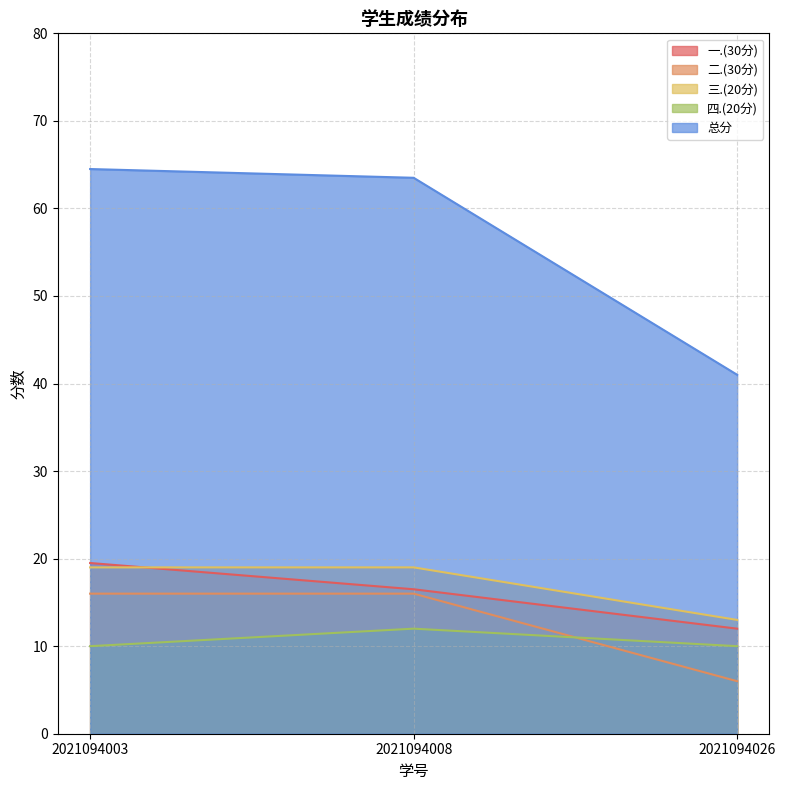

Reading left to right, what are all the values shown in this chart?

一.(30分): 2021094003=19.5	2021094008=16.5	2021094026=12.0
二.(30分): 2021094003=16.0	2021094008=16.0	2021094026=6.0
三.(20分): 2021094003=19.0	2021094008=19.0	2021094026=13.0
四.(20分): 2021094003=10.0	2021094008=12.0	2021094026=10.0
总分: 2021094003=64.5	2021094008=63.5	2021094026=41.0